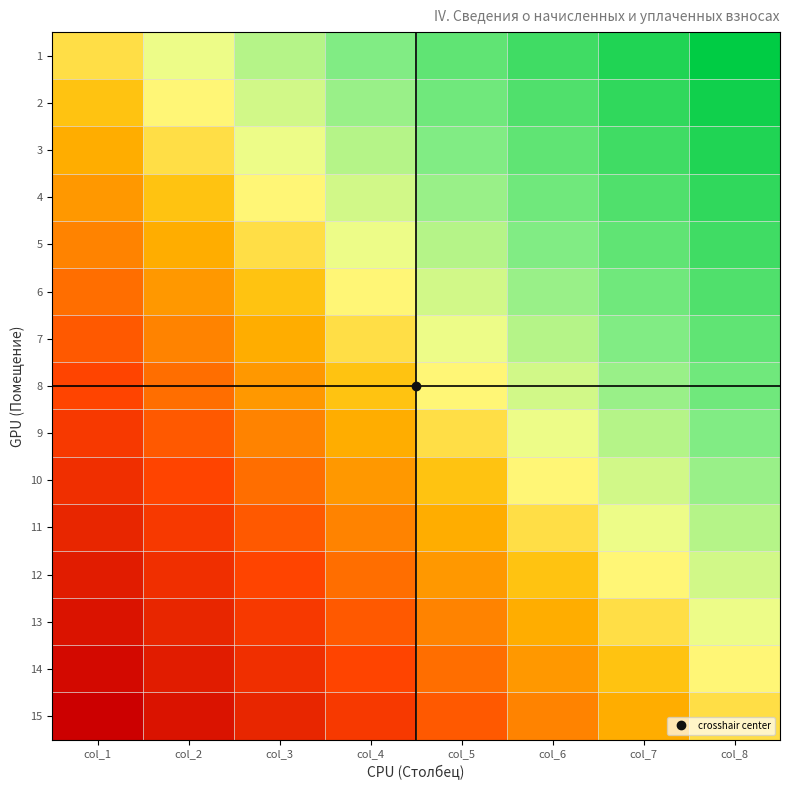

Reading left to right, extract all data points from this chart.

1: col_1=0.0	col_2=0.1	col_3=0.3	col_4=0.4	col_5=0.6	col_6=0.7	col_7=0.9	col_8=1.0
2: col_1=-0.1	col_2=0.1	col_3=0.2	col_4=0.4	col_5=0.5	col_6=0.6	col_7=0.8	col_8=0.9
3: col_1=-0.1	col_2=0.0	col_3=0.1	col_4=0.3	col_5=0.4	col_6=0.6	col_7=0.7	col_8=0.9
4: col_1=-0.2	col_2=-0.1	col_3=0.1	col_4=0.2	col_5=0.4	col_6=0.5	col_7=0.6	col_8=0.8
5: col_1=-0.3	col_2=-0.1	col_3=0.0	col_4=0.1	col_5=0.3	col_6=0.4	col_7=0.6	col_8=0.7
6: col_1=-0.4	col_2=-0.2	col_3=-0.1	col_4=0.1	col_5=0.2	col_6=0.4	col_7=0.5	col_8=0.6
7: col_1=-0.4	col_2=-0.3	col_3=-0.1	col_4=0.0	col_5=0.1	col_6=0.3	col_7=0.4	col_8=0.6
8: col_1=-0.5	col_2=-0.4	col_3=-0.2	col_4=-0.1	col_5=0.1	col_6=0.2	col_7=0.4	col_8=0.5
9: col_1=-0.6	col_2=-0.4	col_3=-0.3	col_4=-0.1	col_5=0.0	col_6=0.1	col_7=0.3	col_8=0.4
10: col_1=-0.6	col_2=-0.5	col_3=-0.4	col_4=-0.2	col_5=-0.1	col_6=0.1	col_7=0.2	col_8=0.4
11: col_1=-0.7	col_2=-0.6	col_3=-0.4	col_4=-0.3	col_5=-0.1	col_6=0.0	col_7=0.1	col_8=0.3
12: col_1=-0.8	col_2=-0.6	col_3=-0.5	col_4=-0.4	col_5=-0.2	col_6=-0.1	col_7=0.1	col_8=0.2
13: col_1=-0.9	col_2=-0.7	col_3=-0.6	col_4=-0.4	col_5=-0.3	col_6=-0.1	col_7=0.0	col_8=0.1
14: col_1=-0.9	col_2=-0.8	col_3=-0.6	col_4=-0.5	col_5=-0.4	col_6=-0.2	col_7=-0.1	col_8=0.1
15: col_1=-1.0	col_2=-0.9	col_3=-0.7	col_4=-0.6	col_5=-0.4	col_6=-0.3	col_7=-0.1	col_8=0.0